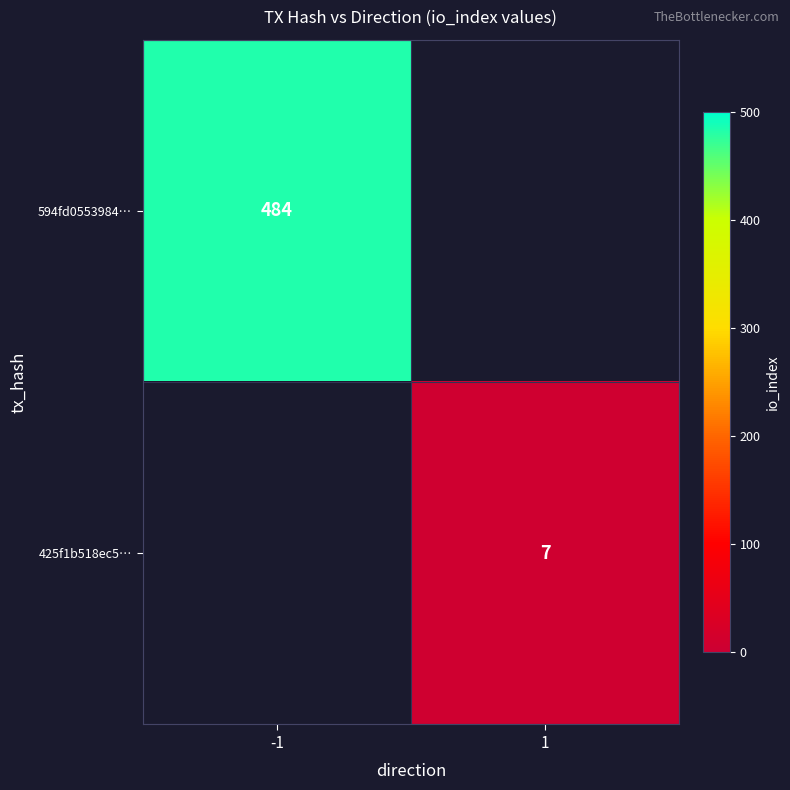

True or false: 594fd0553984… has a value of 484 at -1.

True